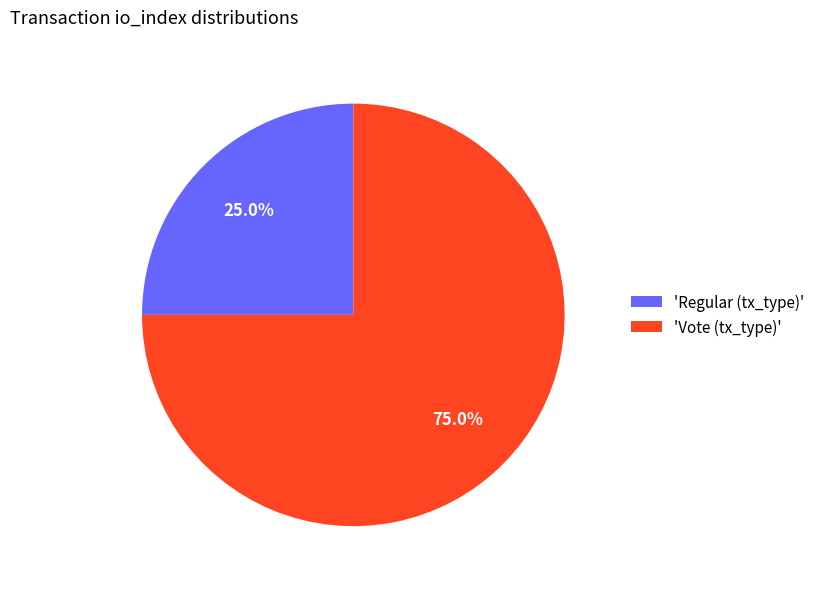

Is there a majority slice in this chart?

Yes